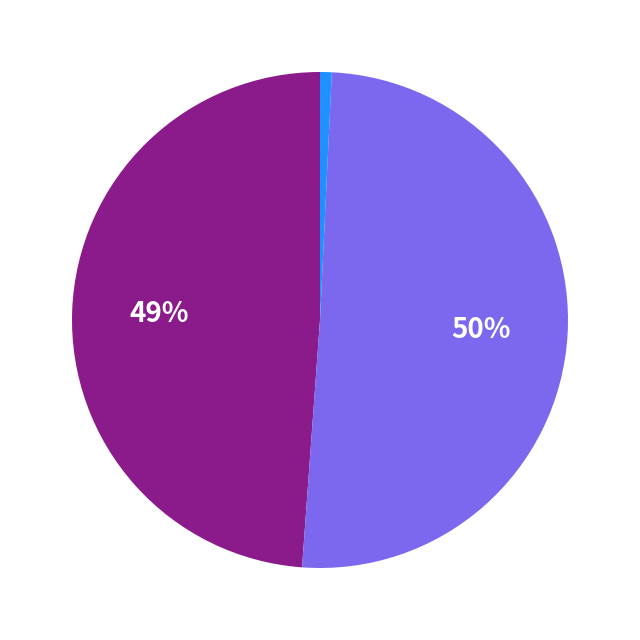

To the nearest percent, what is the average slice percentage?

33%